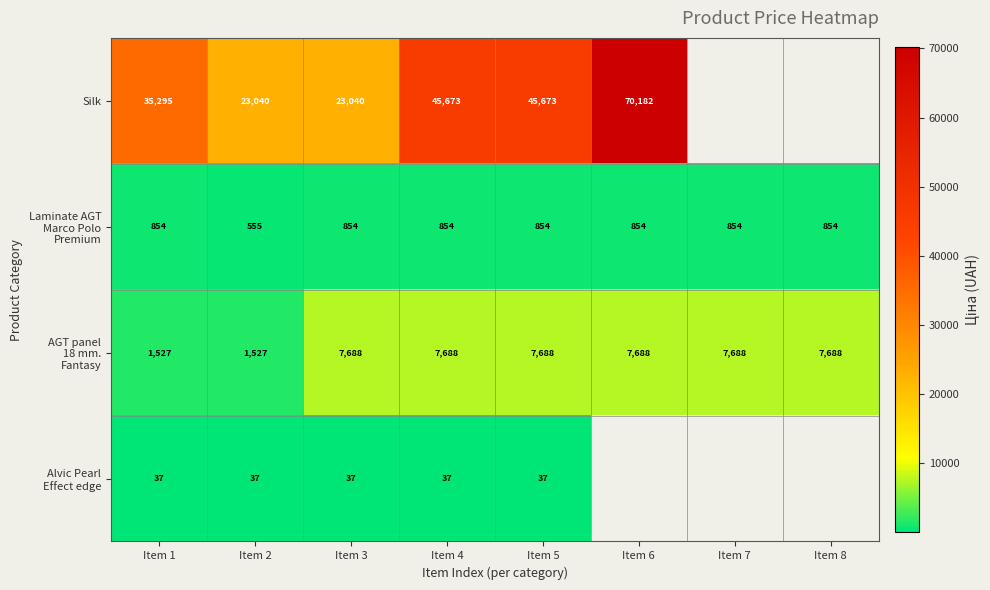

What is the maximum value shown in the chart?

70181.6